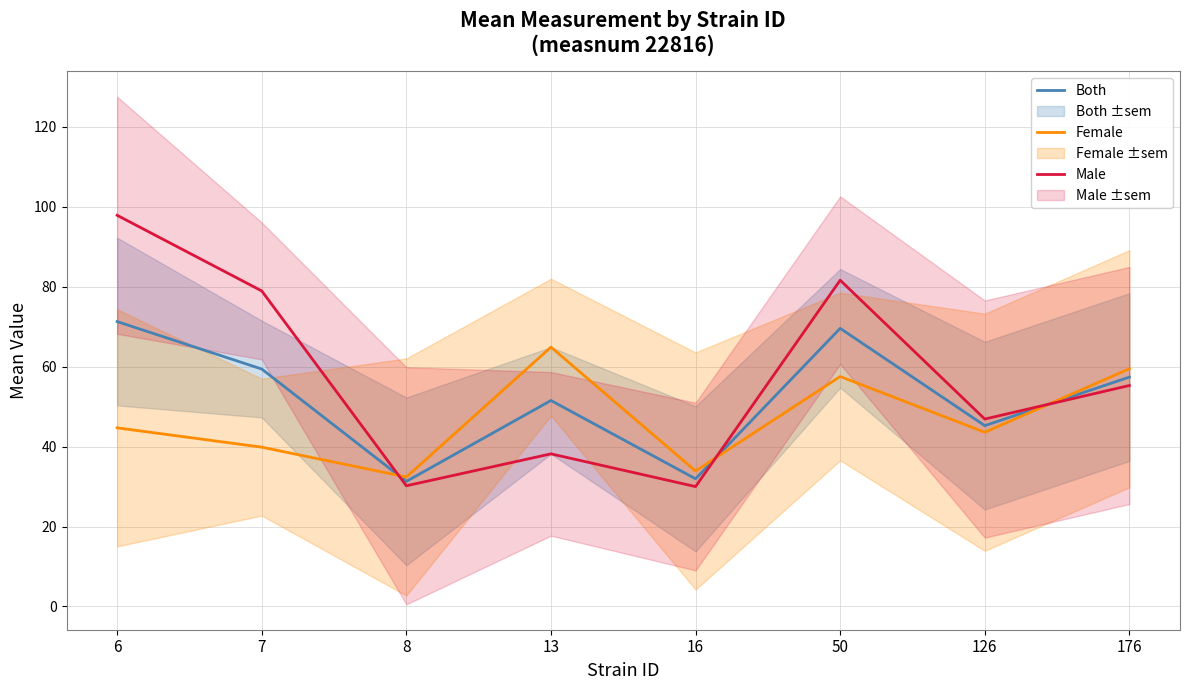

Between which two adjacent categories do Both and Female first intersect?

7 and 8